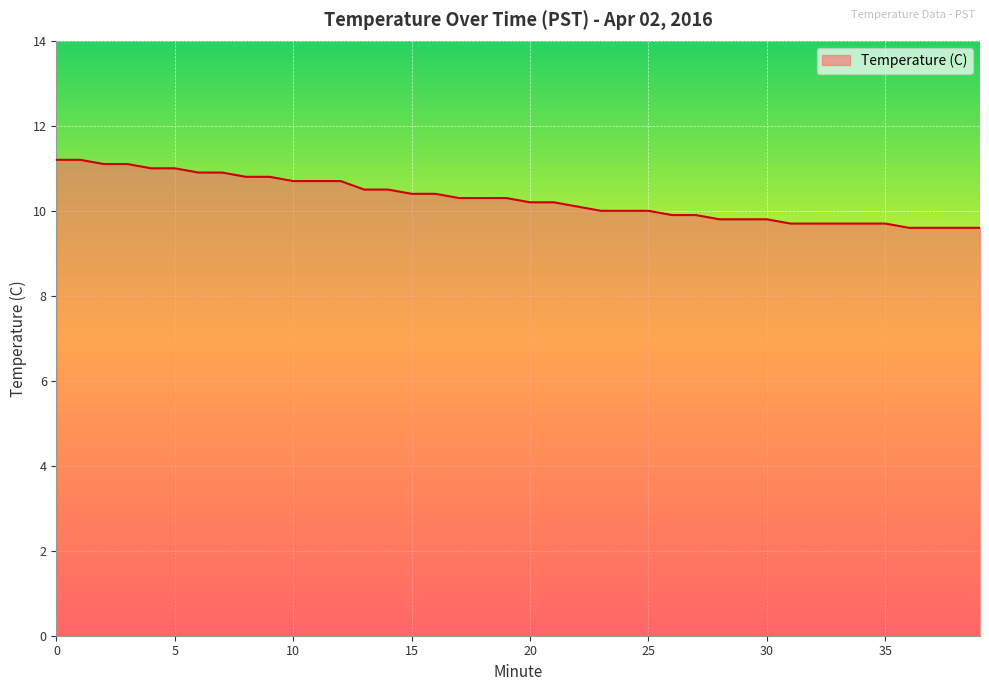

How many lines are shown in the chart?

1